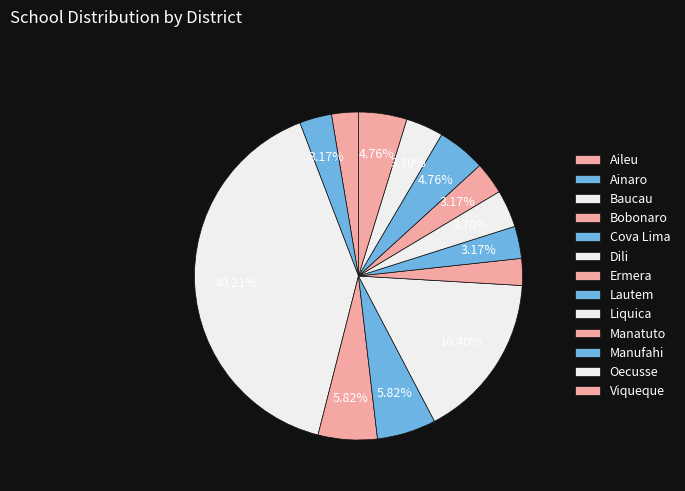

Count the number of slices in the pie.

13